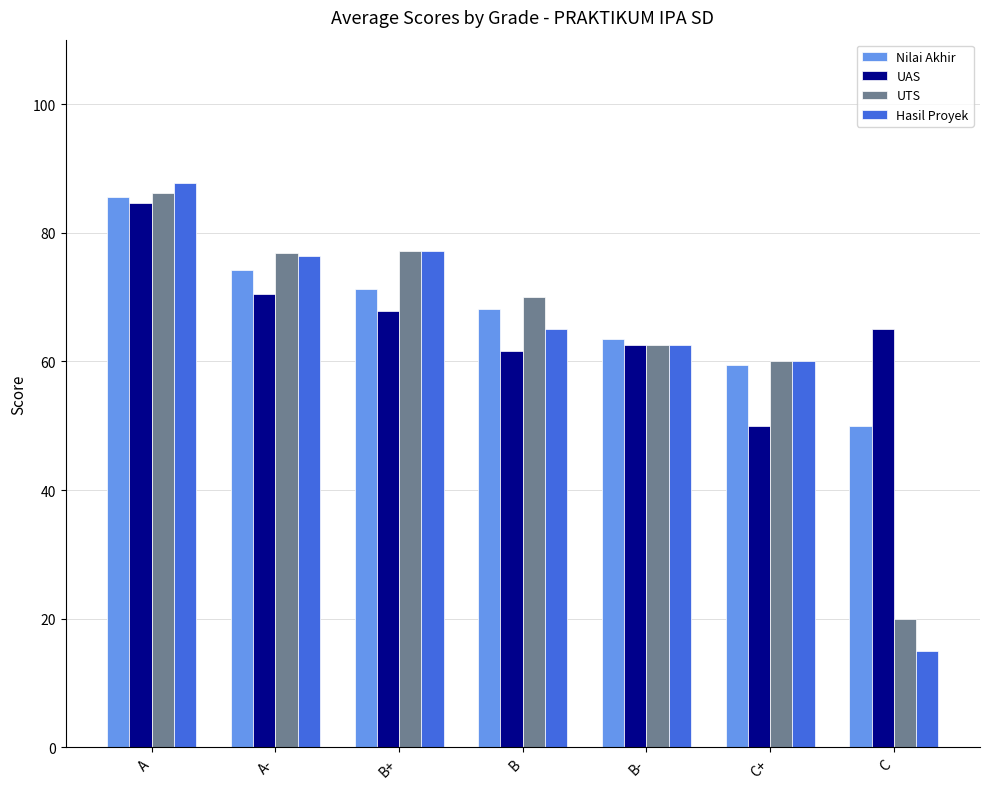

Which series has the largest total across all categories?

Nilai Akhir